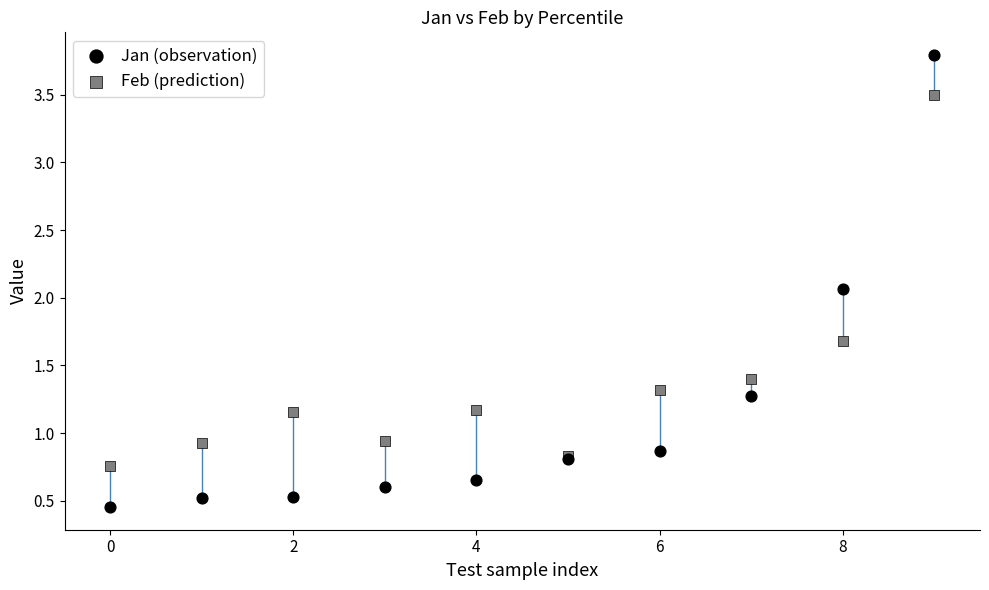

Which series has the largest Y range (max minus min)?

Jan (observation)